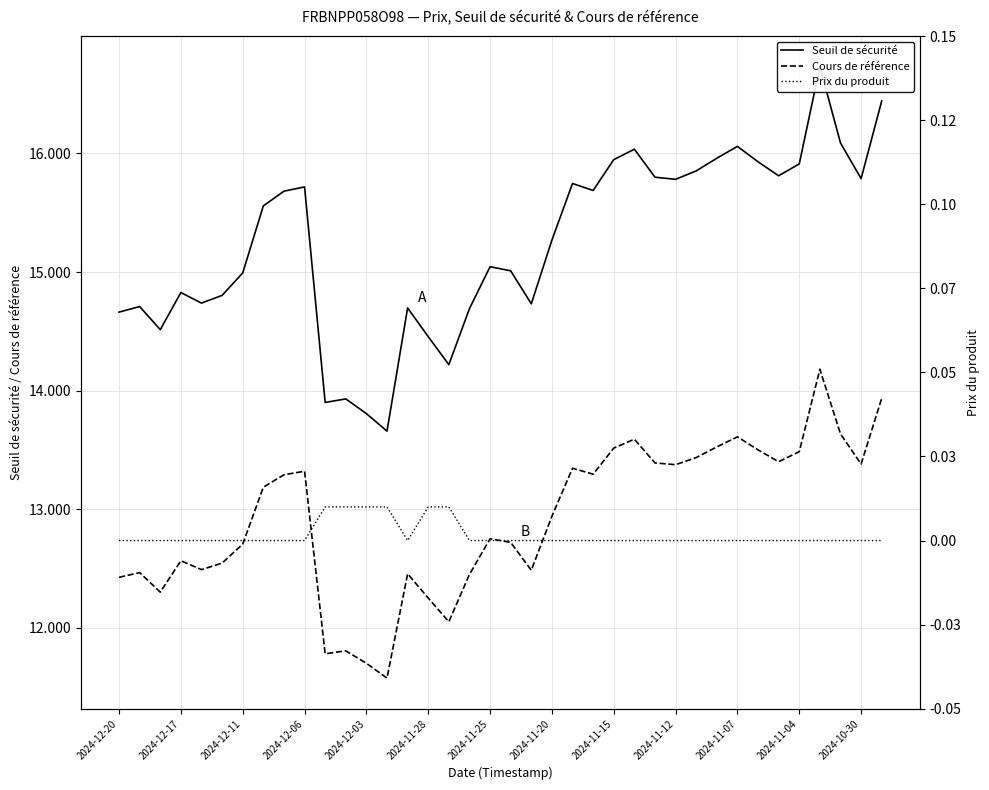

Is it true that Prix du produit equals 0.0 at 14?

True